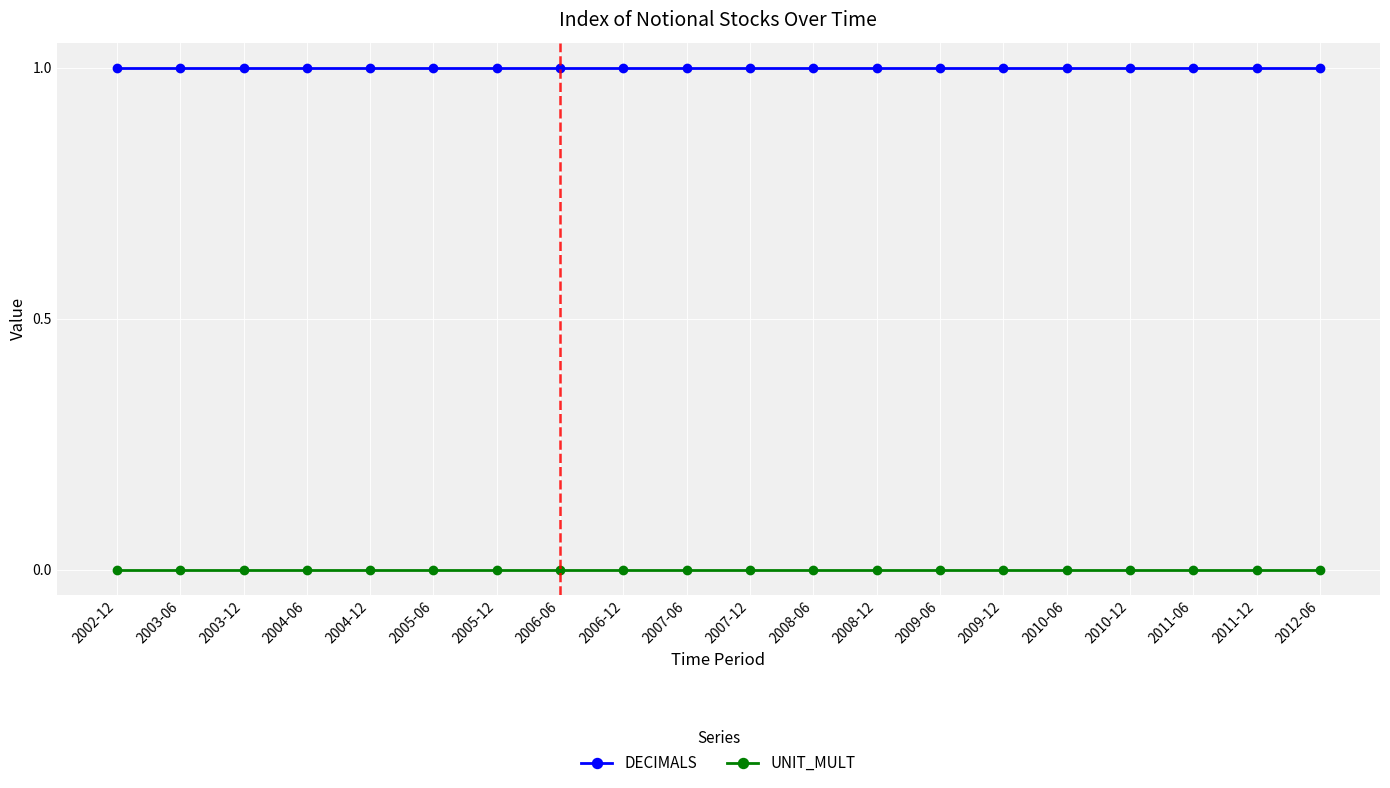

Rank the series by their maximum value, from lowest to highest.

UNIT_MULT, DECIMALS